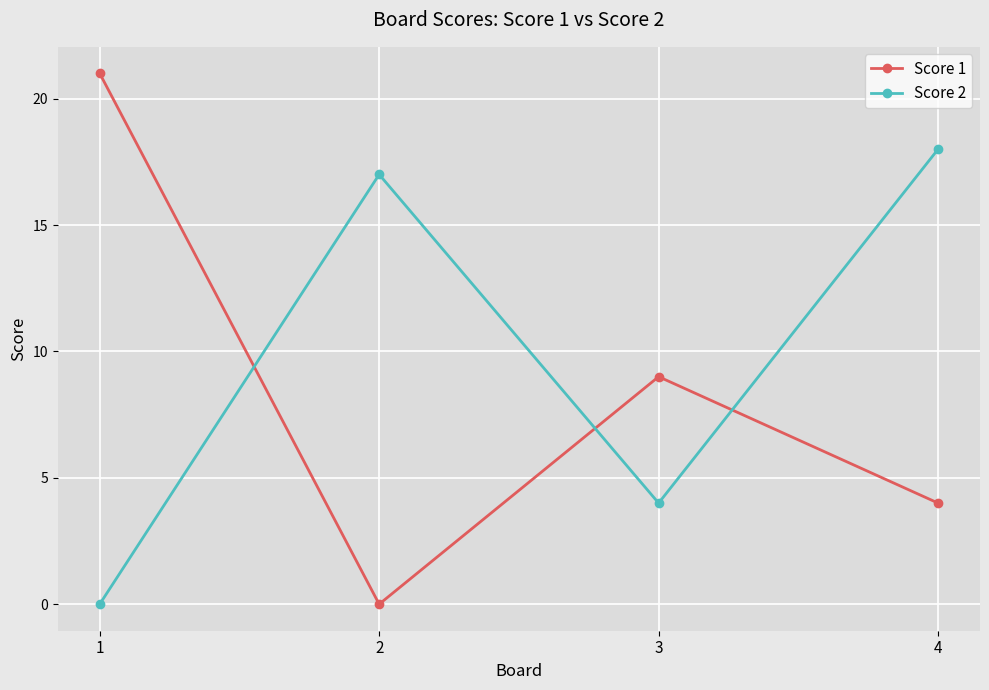

True or false: Score 2 has more than 2 points higher than both neighbors.

False